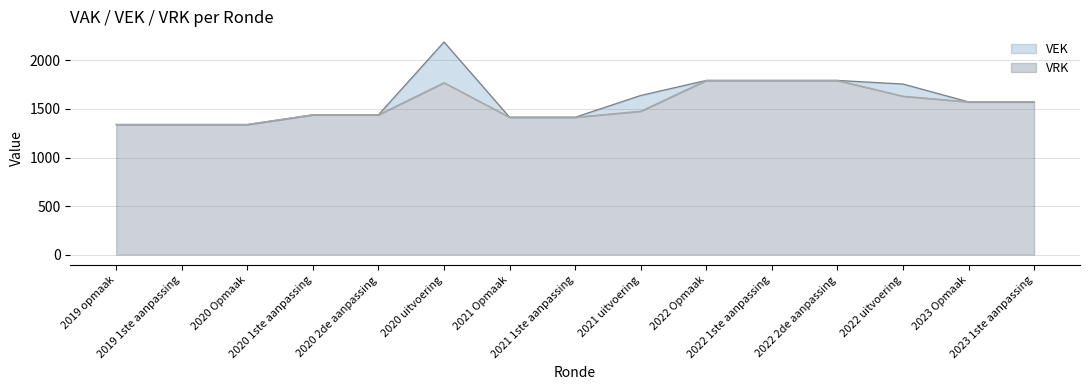

What is the value of the VRK point at the 12th from the left?

1794